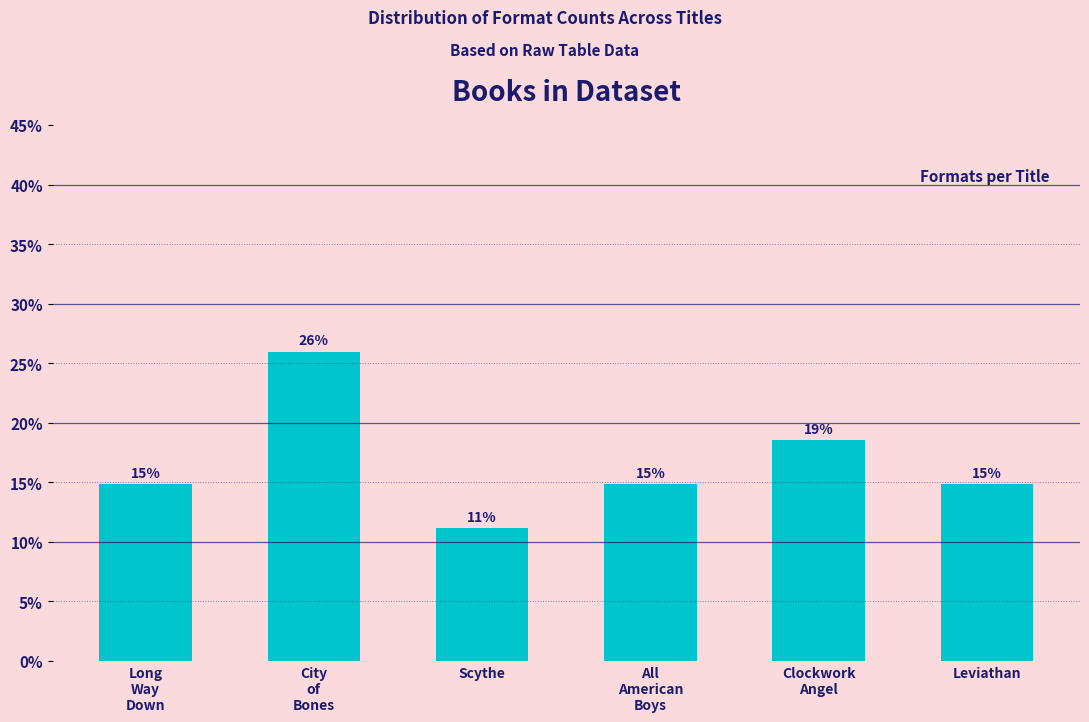

Does the chart contain any negative values?

No